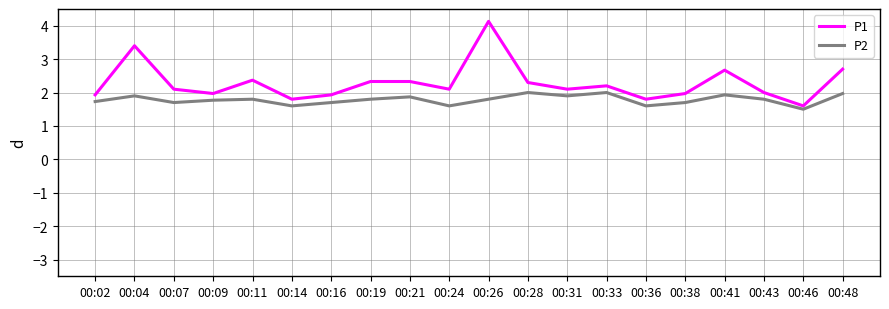

At 00:09, list the series in order from smallest to largest.

P2, P1